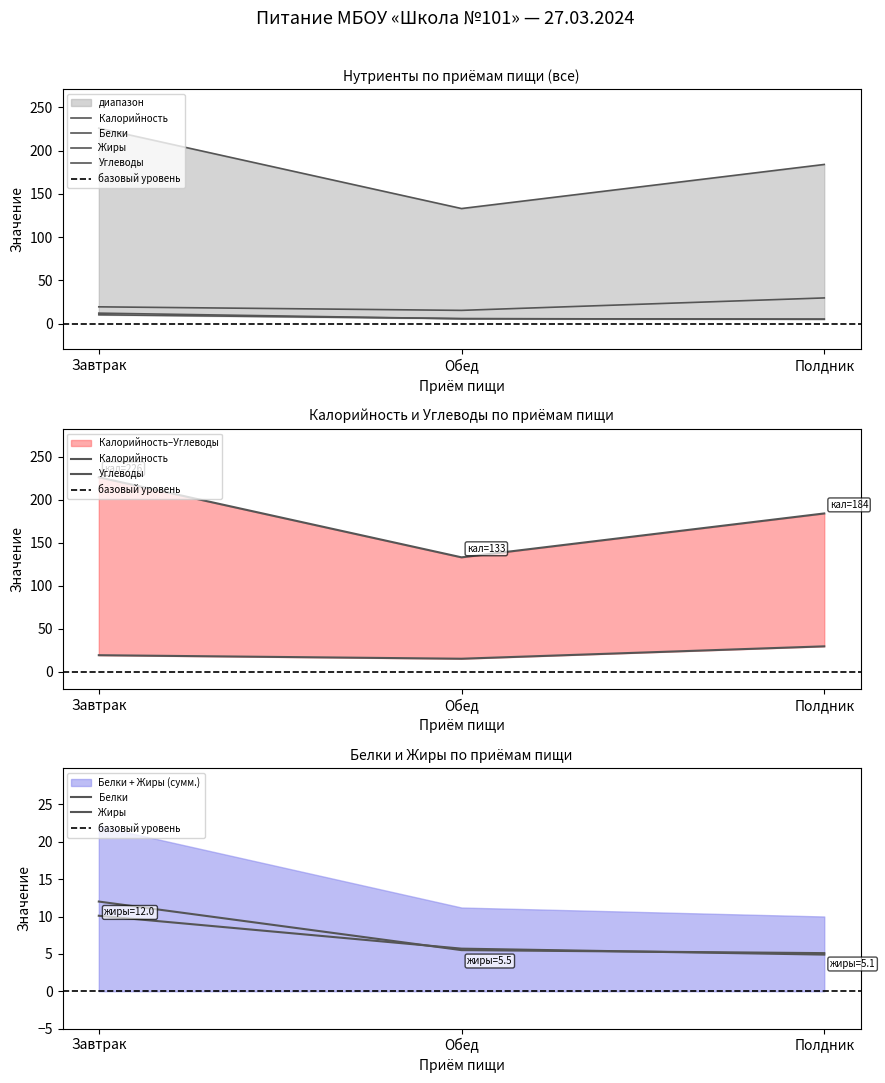

What are all the series names shown in the legend?

Калорийность, Белки, Жиры, Углеводы